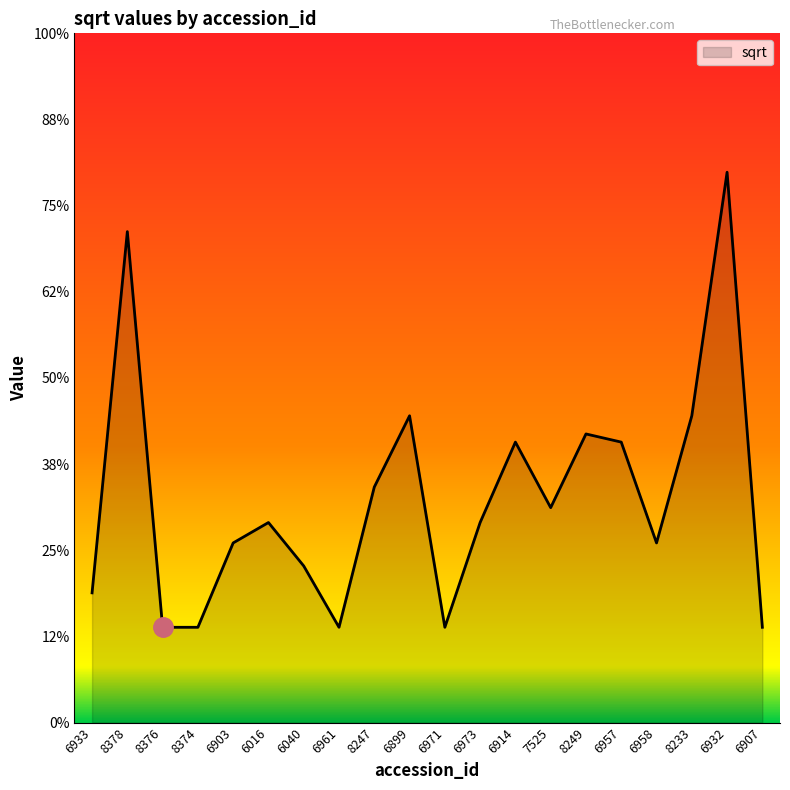

Is this an area chart (filled region under the line)?

Yes